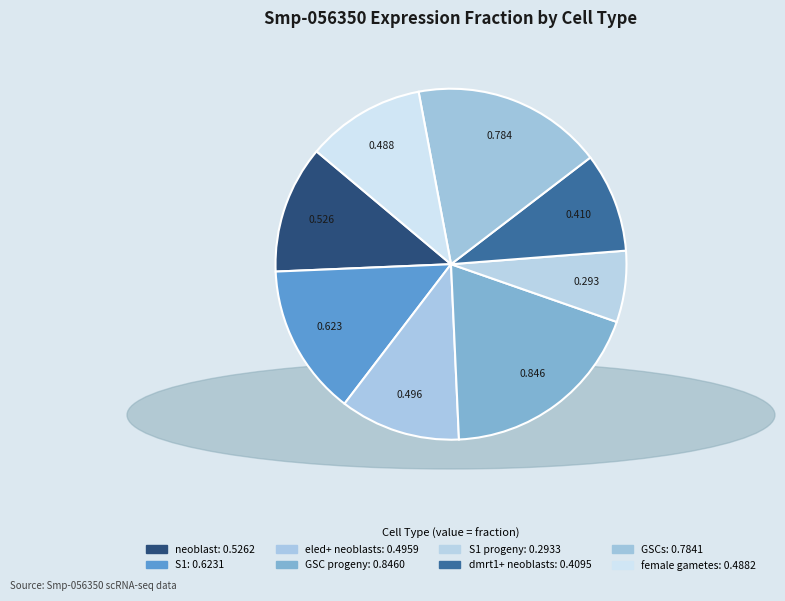

Count the number of slices in the pie.

8